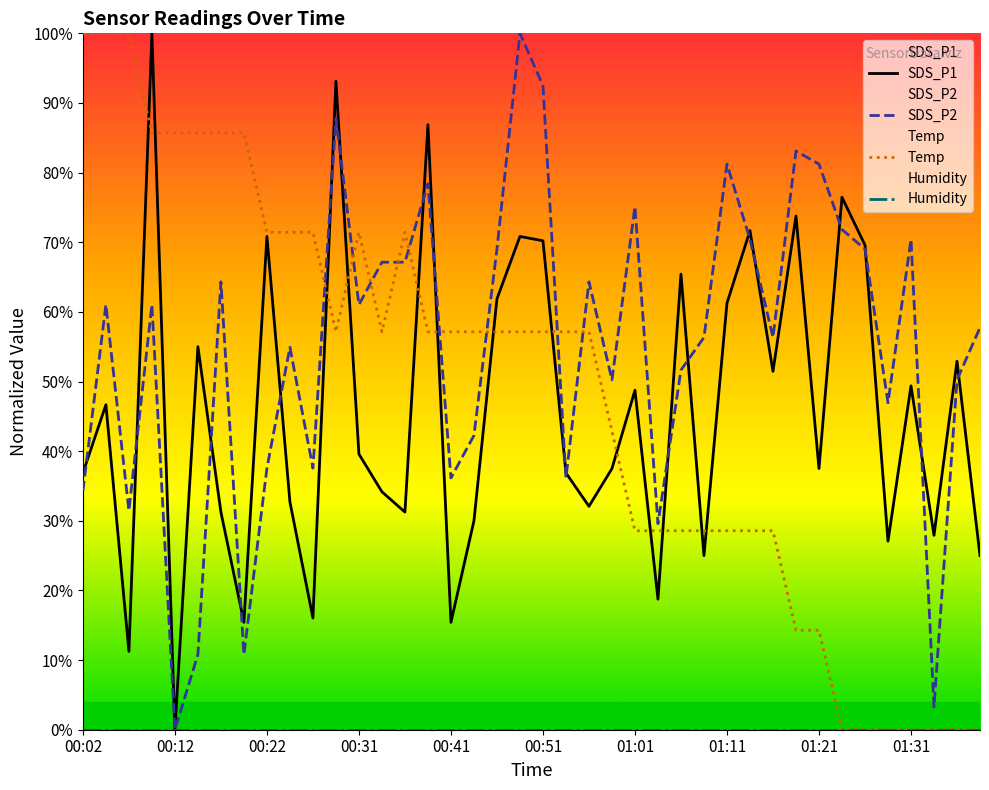

Which category has the lowest value in the SDS_P1 series?

00:12